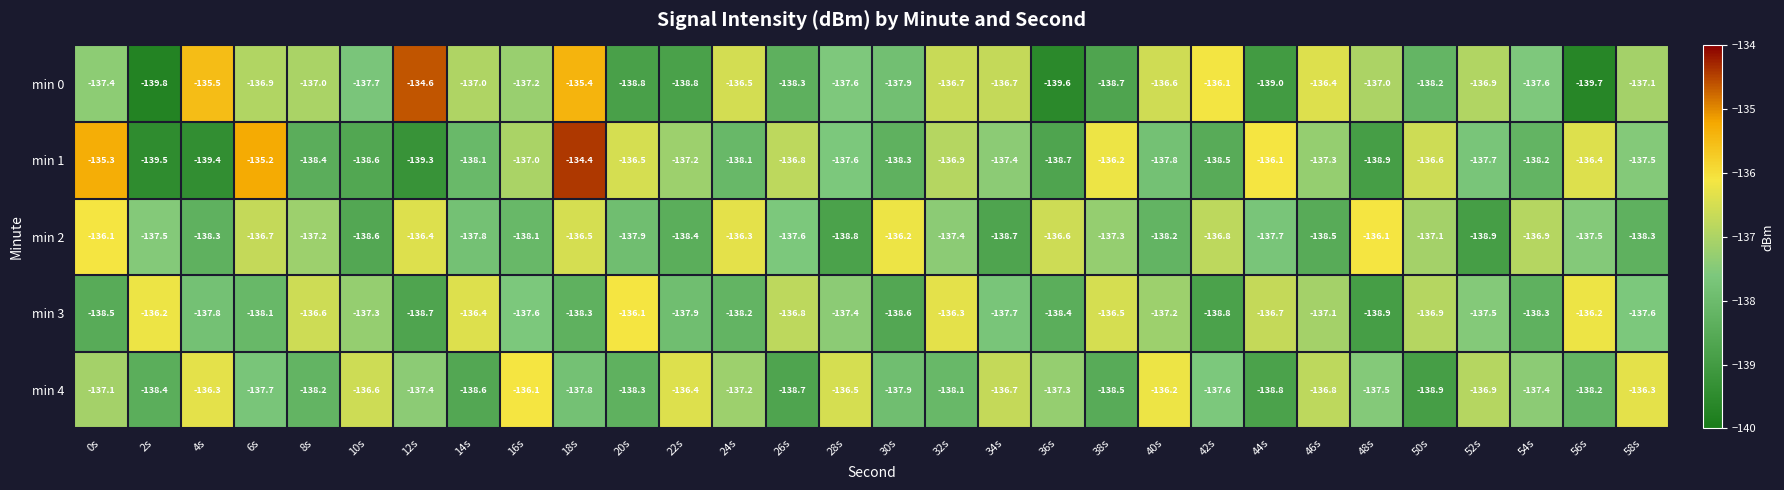

Count the number of data series in this chart.

5